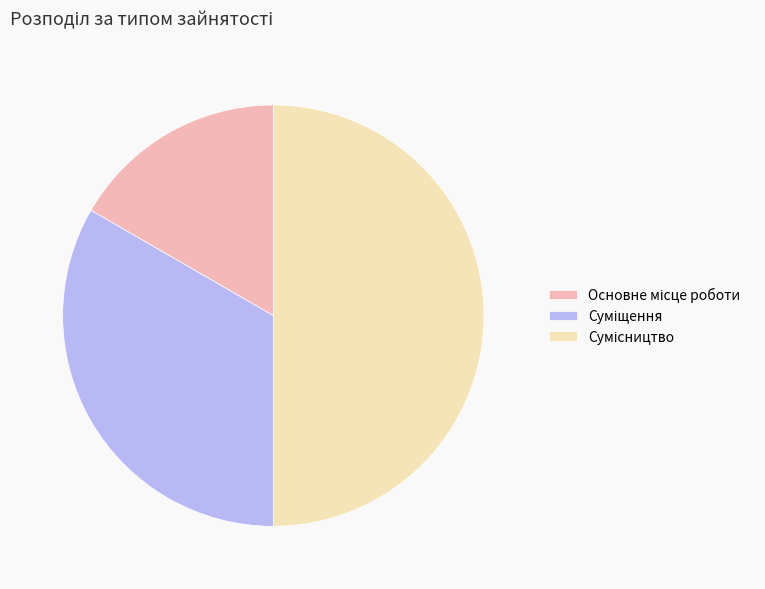

How many slices are in this pie chart?

3